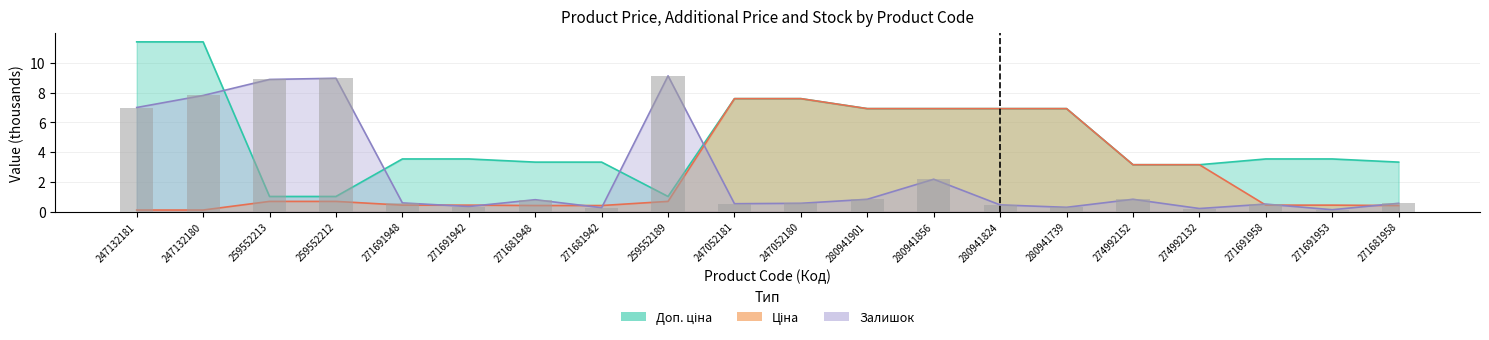

What is the difference between the Залишок values at 271691958 and 274992152?

0.3